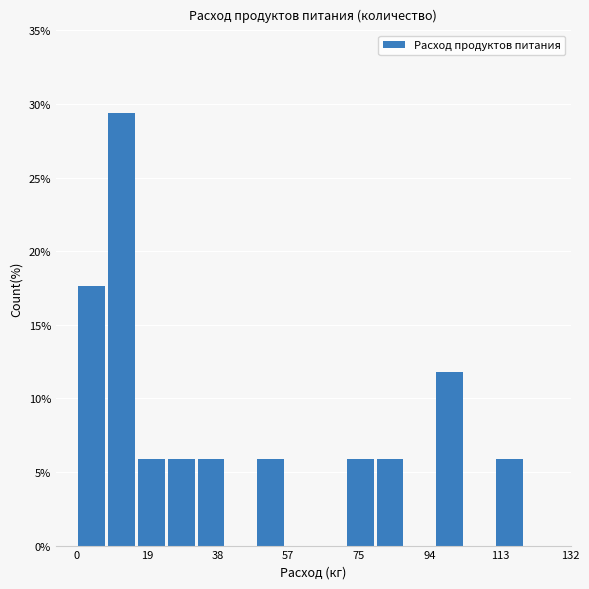

Around what value on the x-axis is the tallest bar? Give the approximate position of its centre, as read against the axis.

12